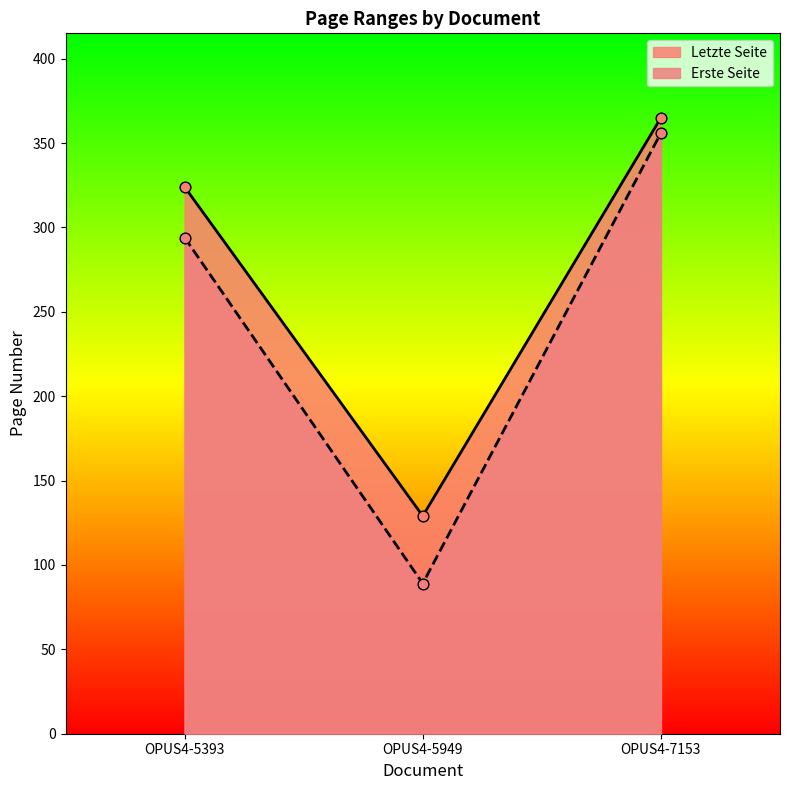

Which series contains the highest Y value?

Letzte Seite